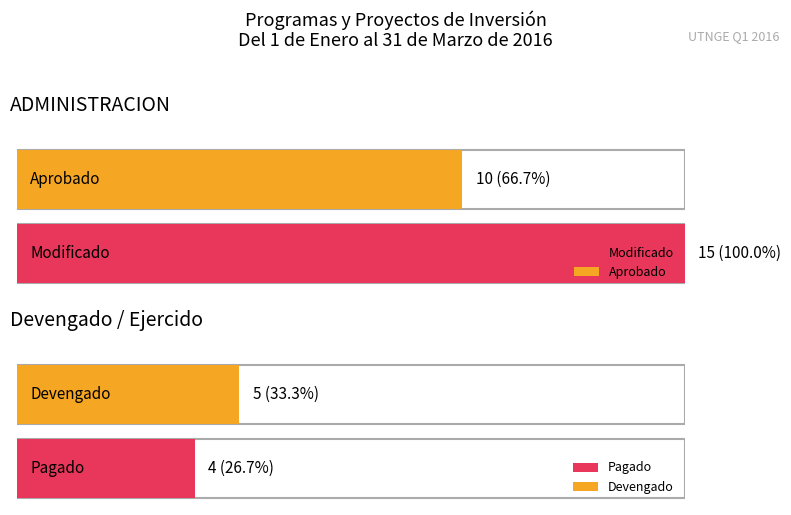

What value does the Devengado series have at Total?

5